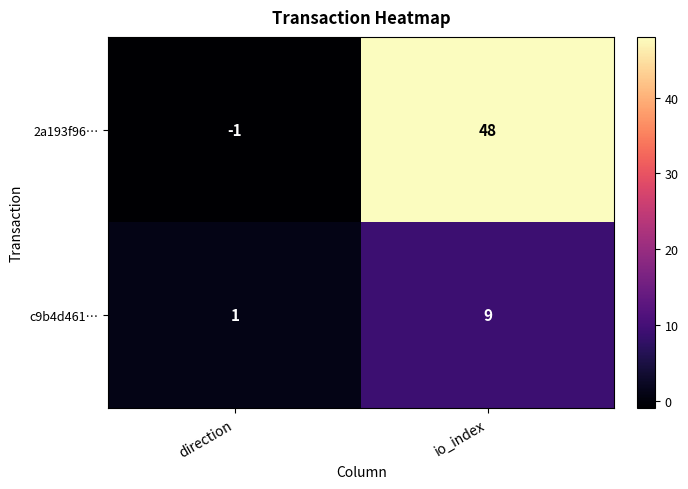

At which category is the sum across all series the highest?

io_index